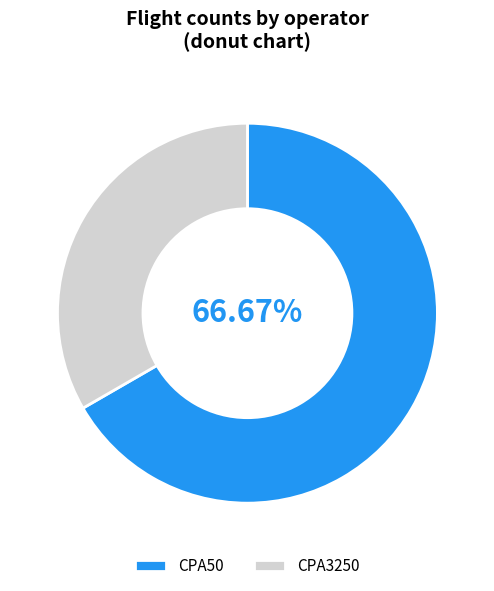

How many slices are in this pie chart?

2